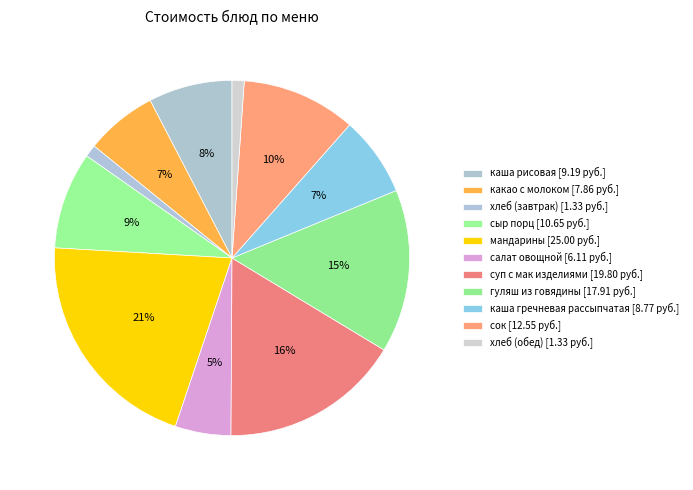

Rank the categories by value from highest to lowest.

мандарины, суп с мак изделиями, гуляш из говядины, сок, сыр порц, каша рисовая, каша гречневая рассыпчатая, какао с молоком, салат овощной, хлеб (завтрак), хлеб (обед)